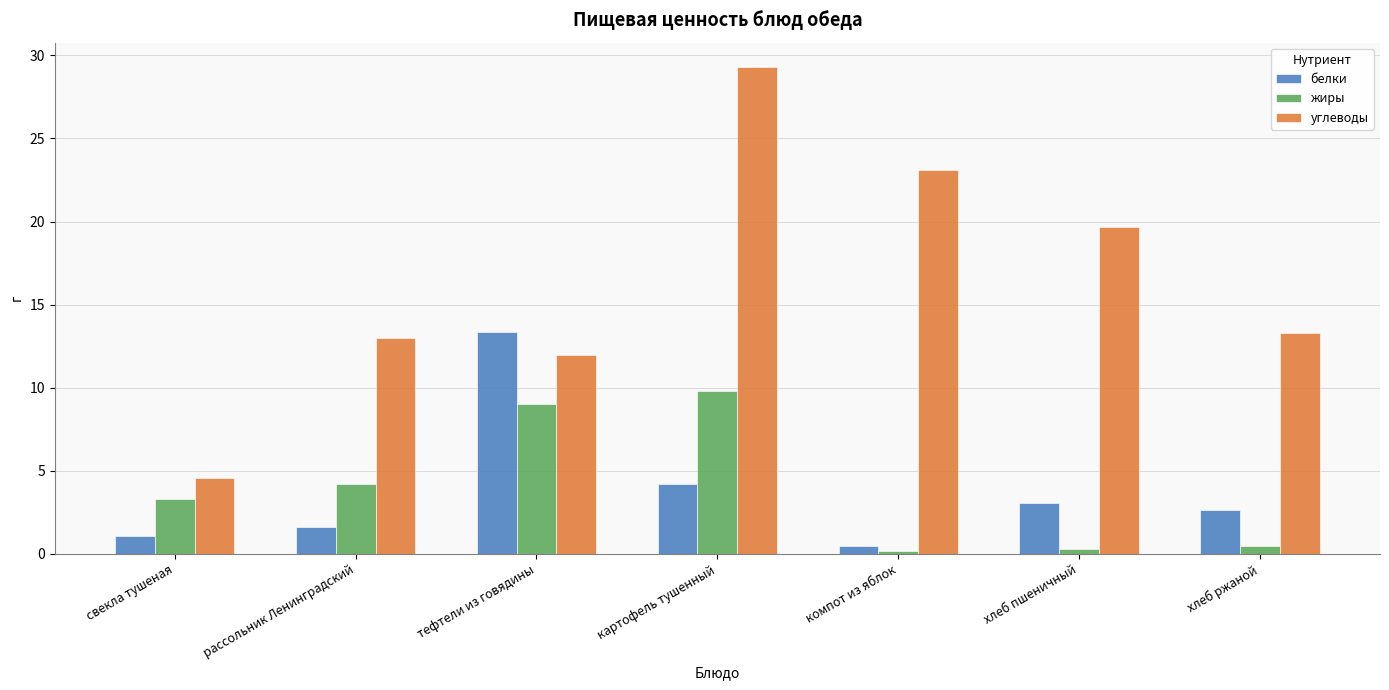

Rank the series by their maximum value, from lowest to highest.

жиры, белки, углеводы